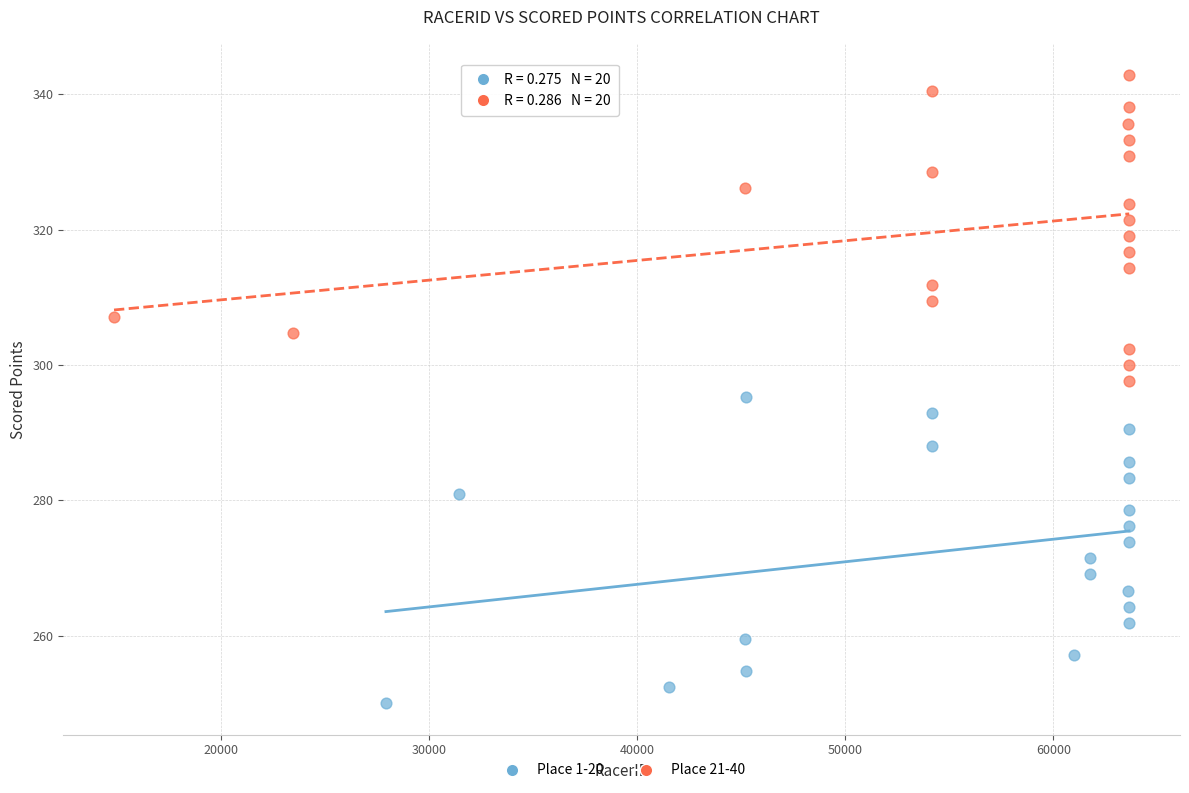

Which series contains the lowest Y value?

Place 1-20